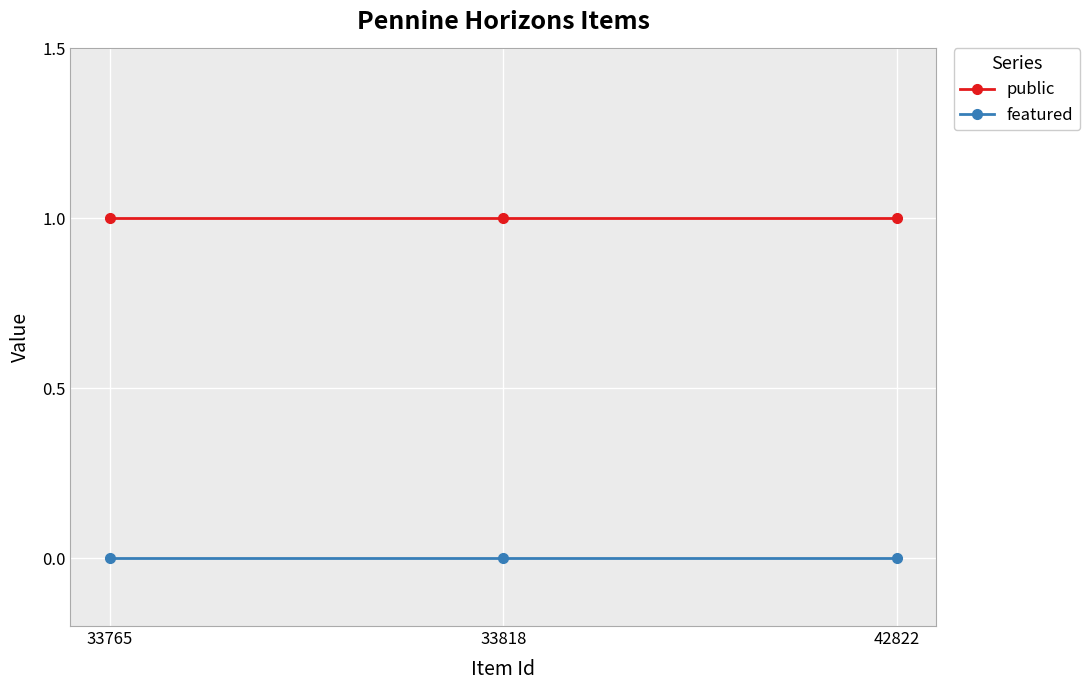

What is the value of the public point at the 3rd from the left?

1